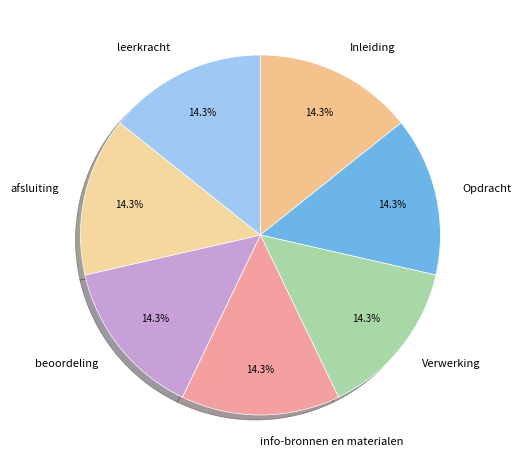

How many slices are in this pie chart?

7